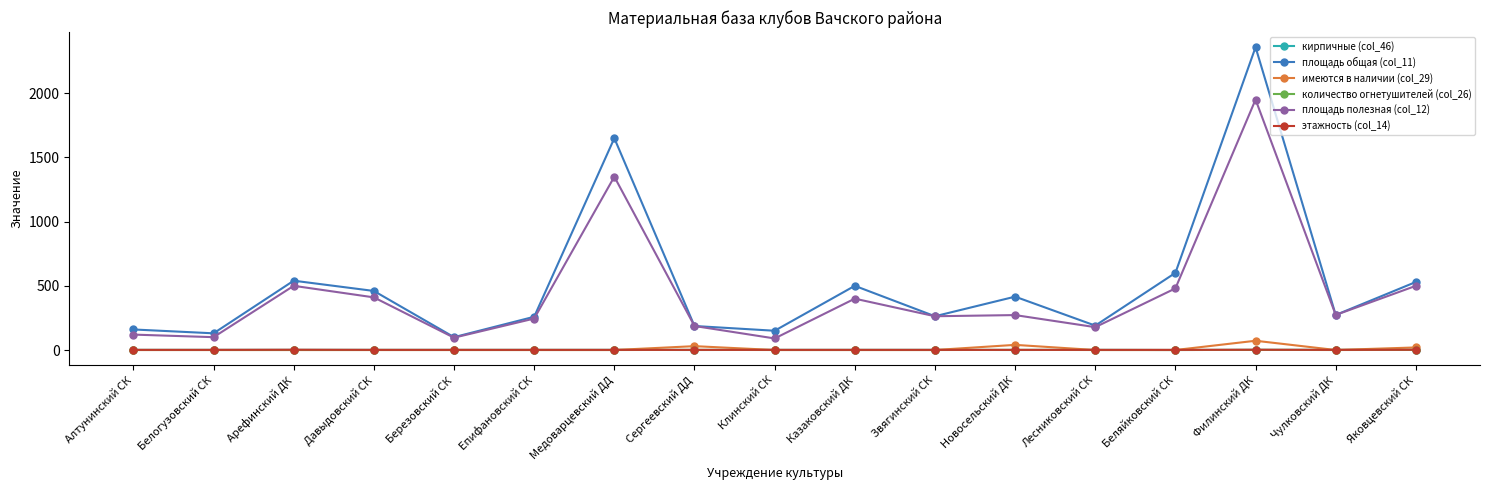

What are all the series names shown in the legend?

кирпичные (col_46), площадь общая (col_11), имеются в наличии (col_29), количество огнетушителей (col_26), площадь полезная (col_12), этажность (col_14)